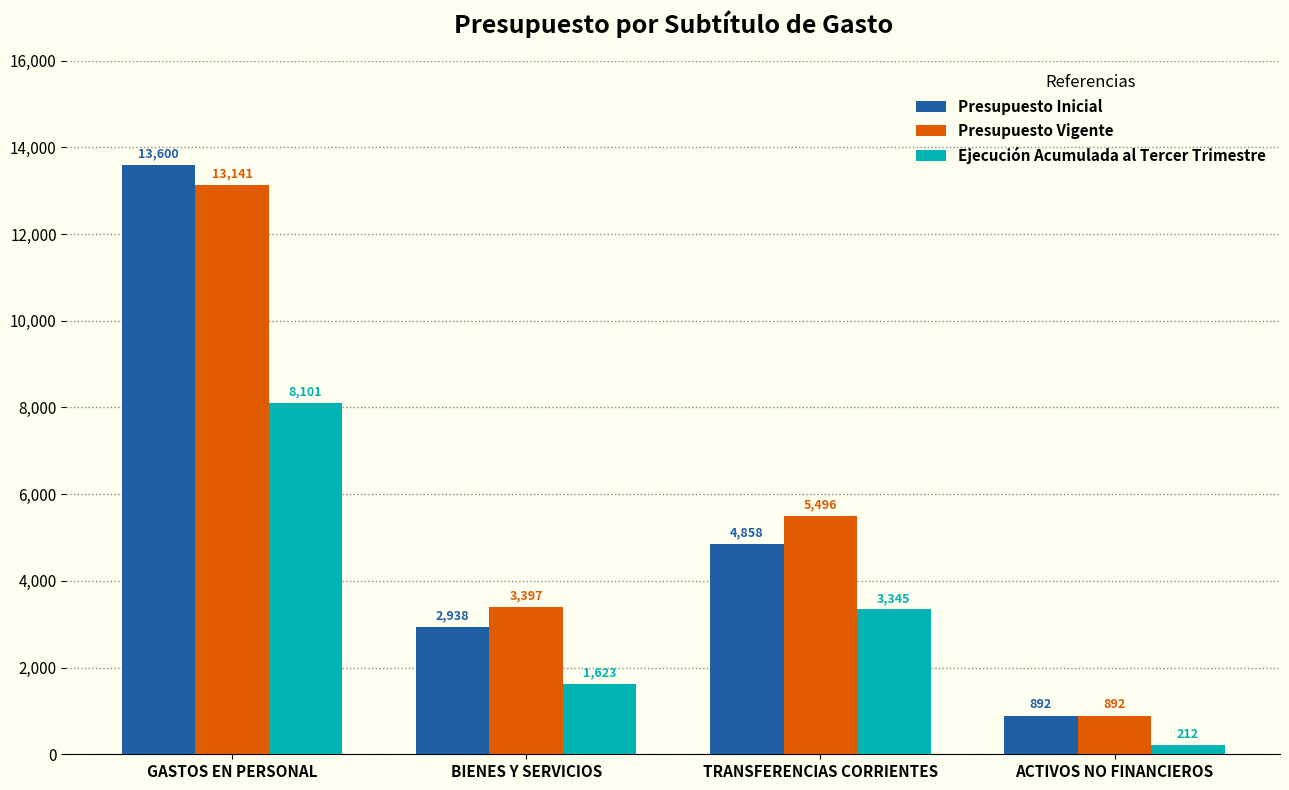

Which series changed the most between BIENES Y SERVICIOS and TRANSFERENCIAS CORRIENTES?

Presupuesto Vigente